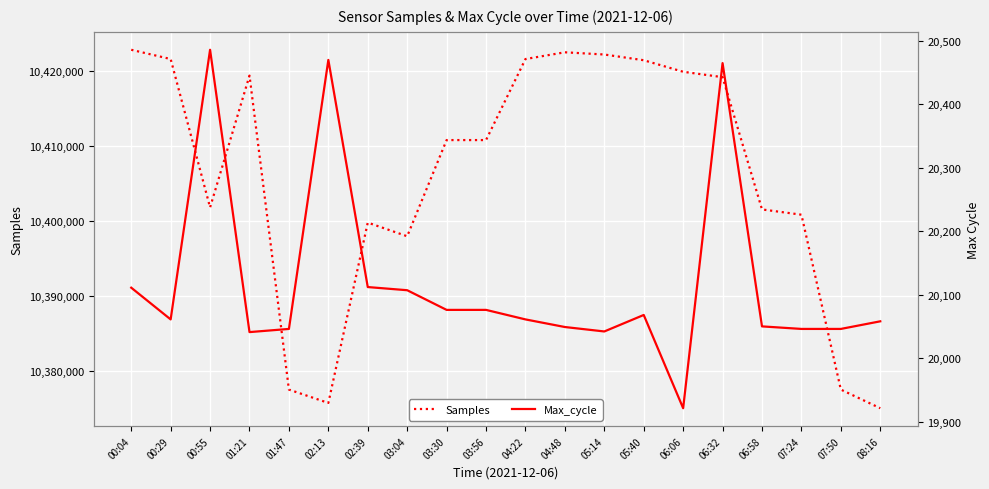

How many lines are shown in the chart?

2